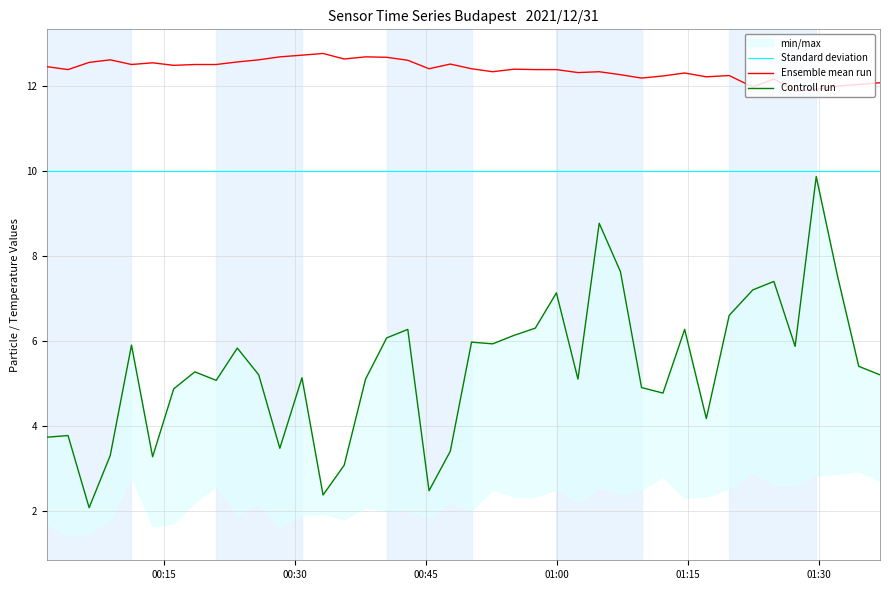

How many data points does each series have?

40